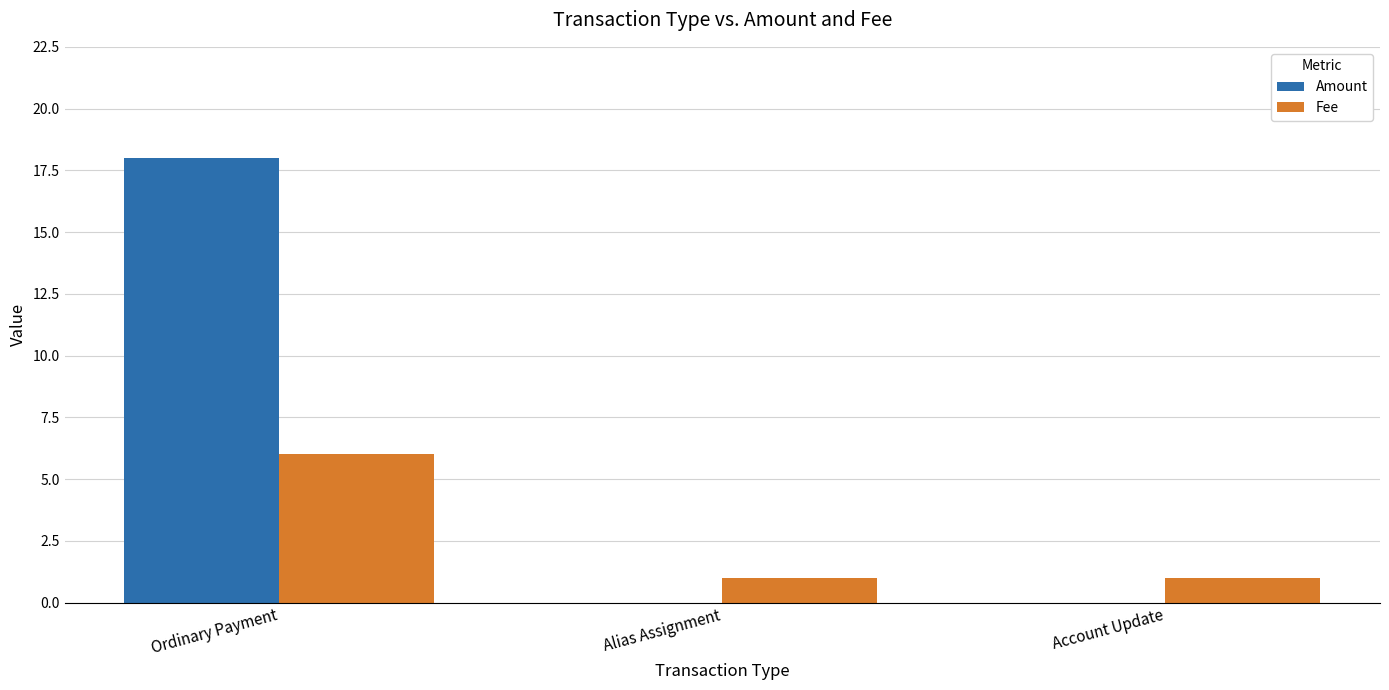

What is the sum of all Fee values?

8.0